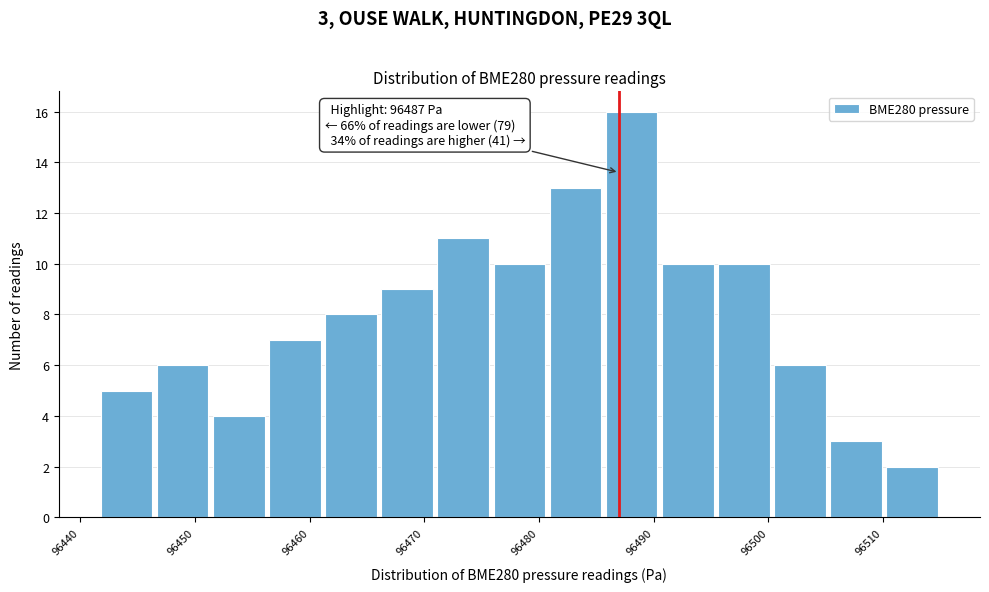

Over which range of the x-axis is the bar tallest?

96486 to 96491